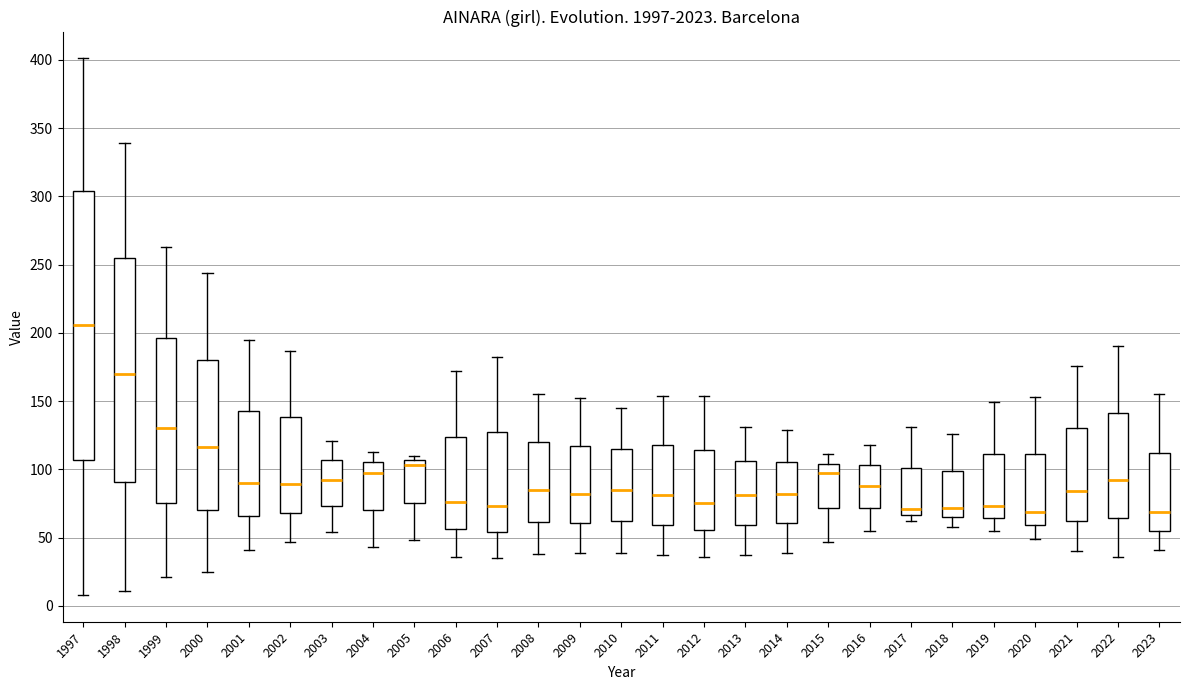

Where does the upper whisker of the box at x = 2022 end on the y-axis? The values are not printed on the chart, so give them approximately, as read against the axis.

190